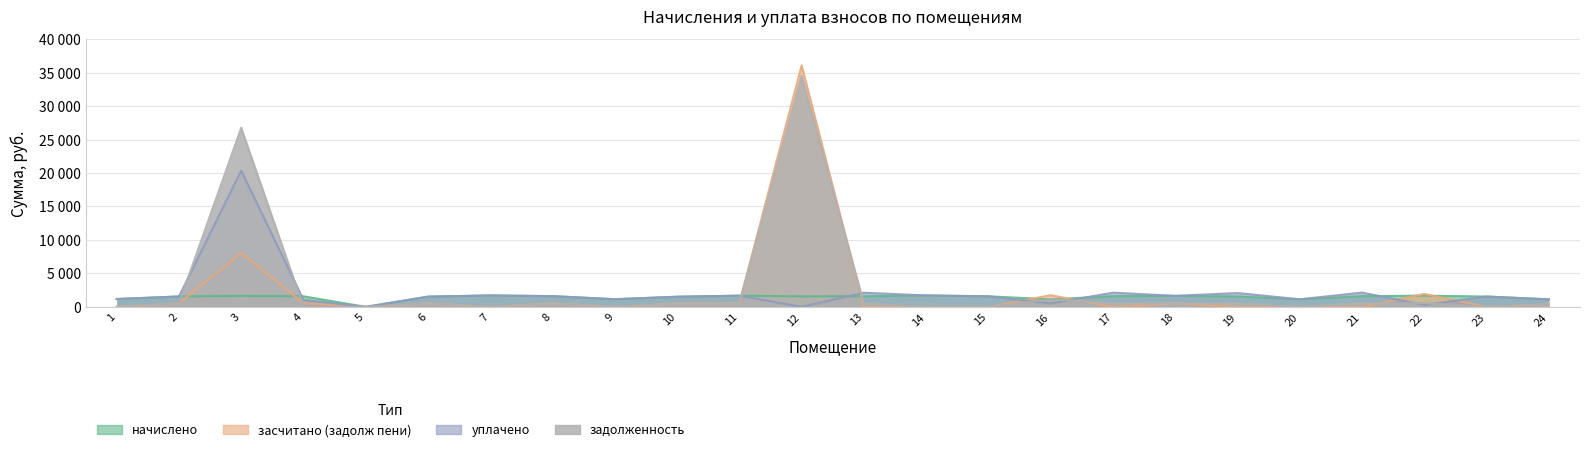

Which category has the lowest value in the начислено series?

5